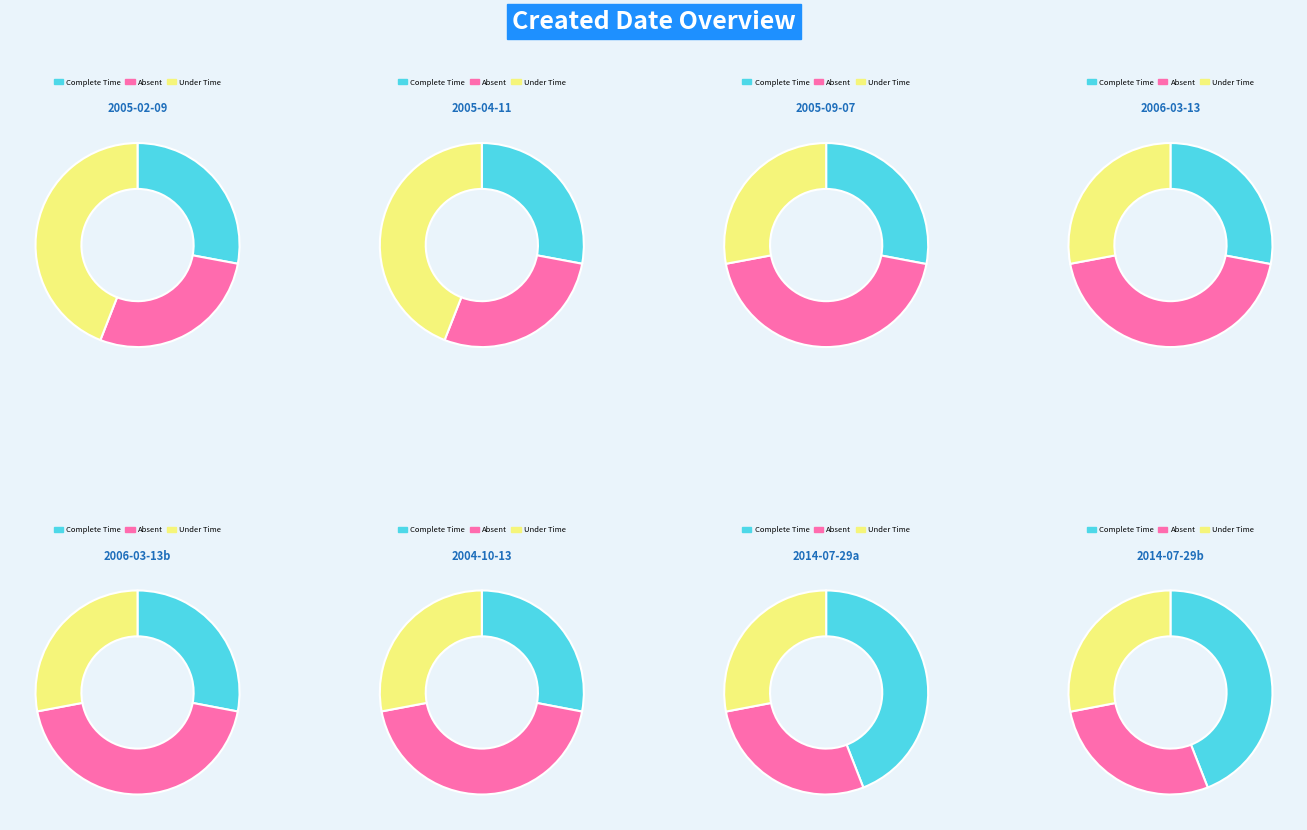

What percentage is the 2006-03-13 slice, to the nearest percent?

25%